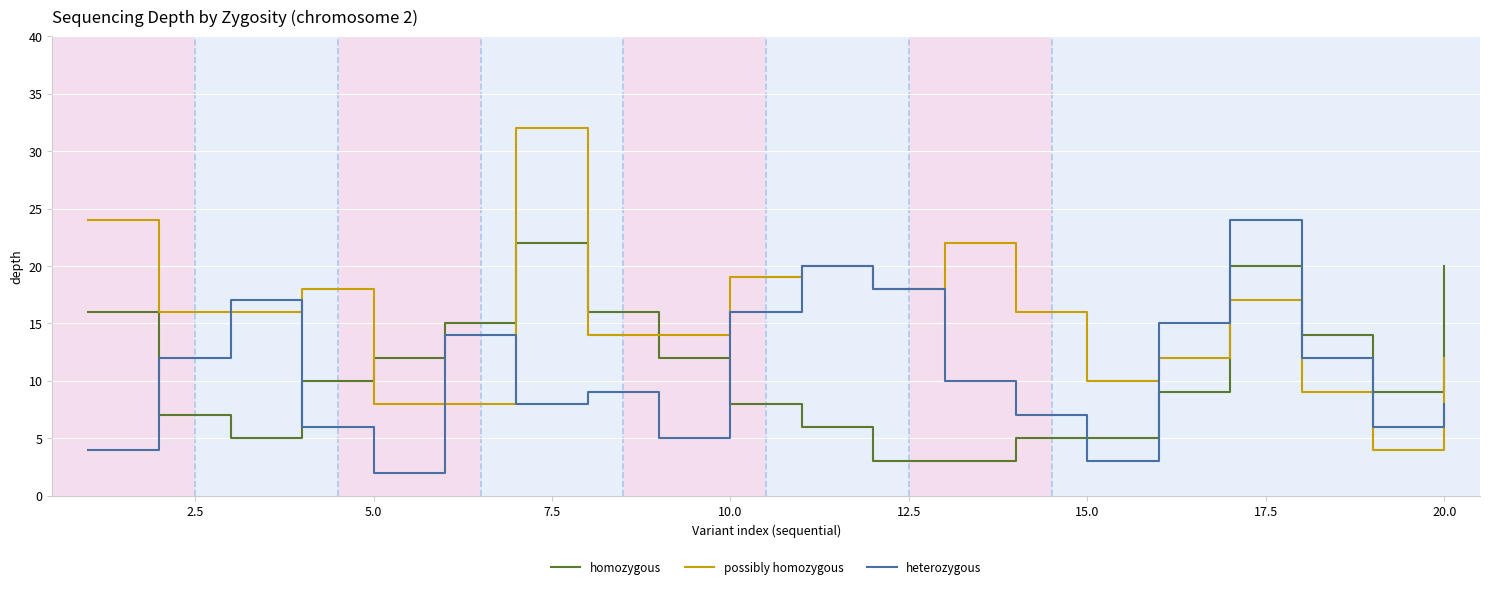

How many times do possibly homozygous and homozygous cross each other?

5